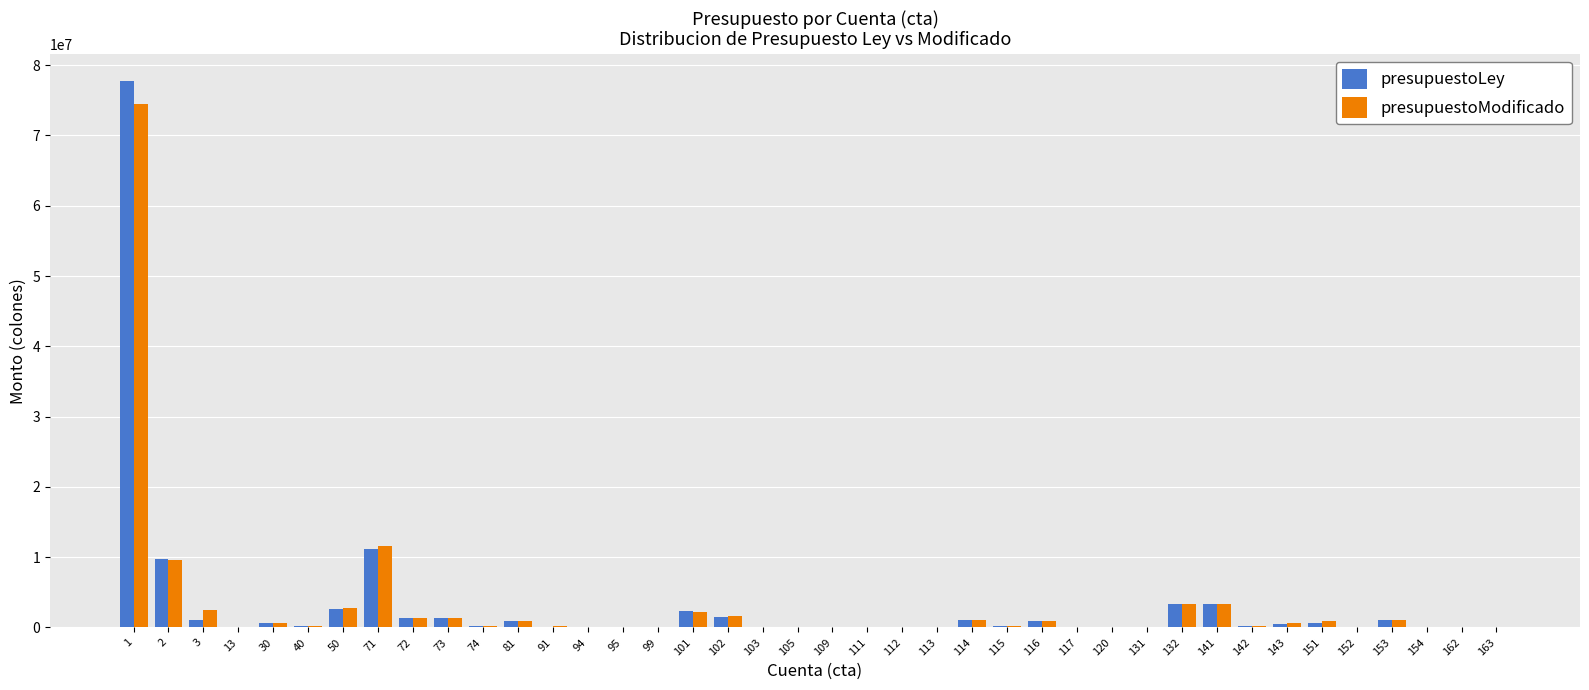

What is the sum of all presupuestoModificado values?

121544517